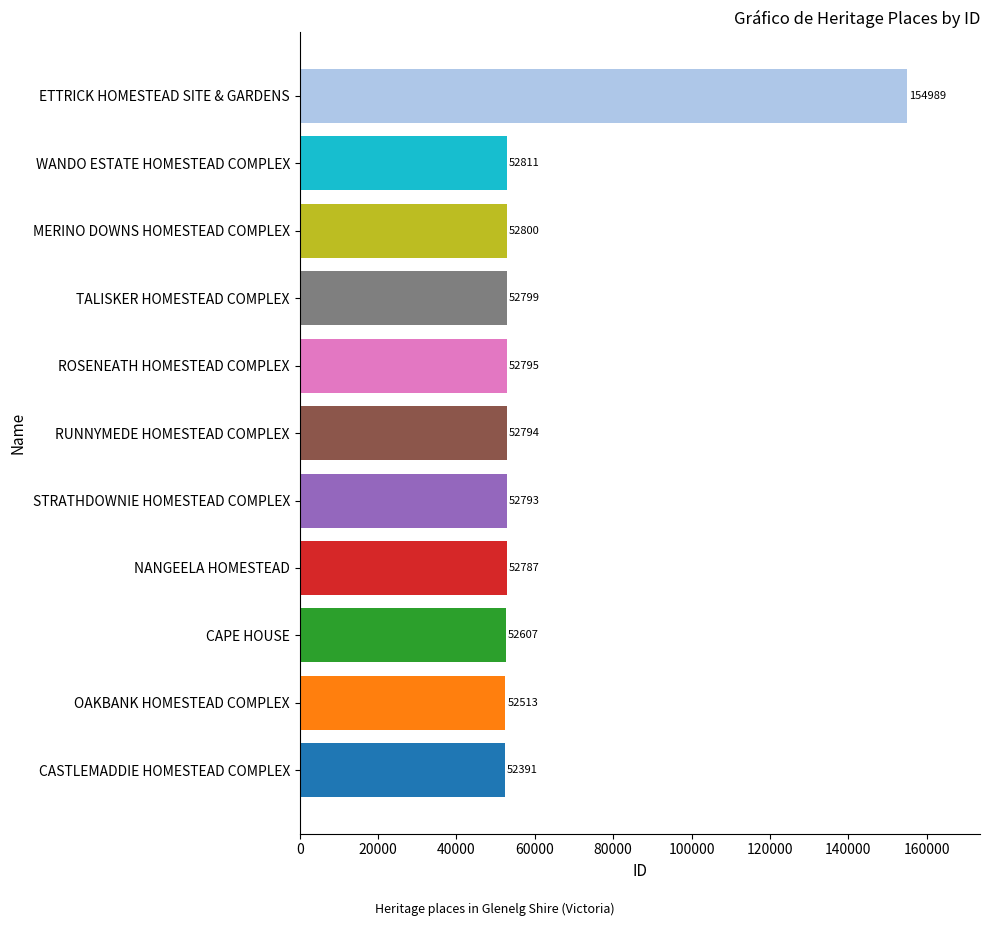

What is the change in value from CASTLEMADDIE HOMESTEAD COMPLEX to STRATHDOWNIE HOMESTEAD COMPLEX?

+402